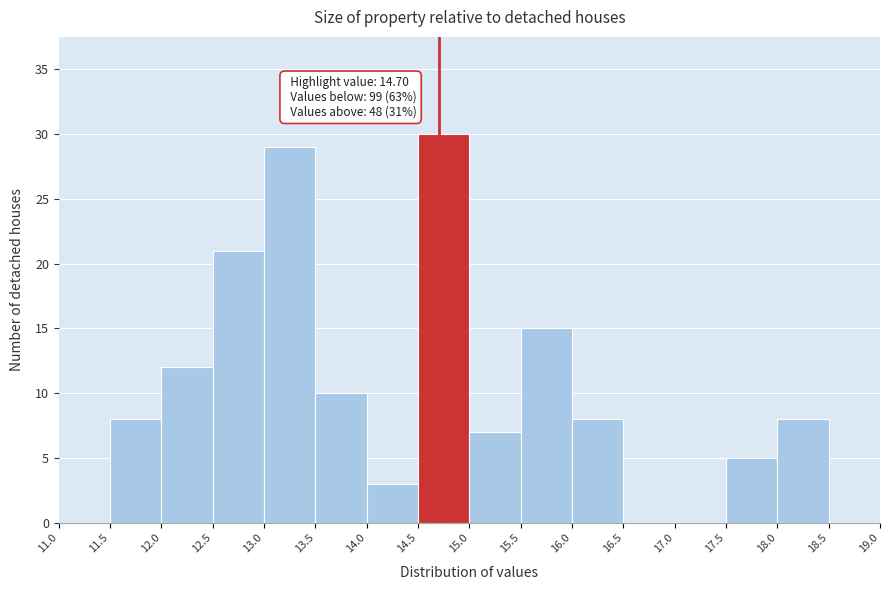

Over which range of the x-axis is the bar tallest?

14.5 to 15.0